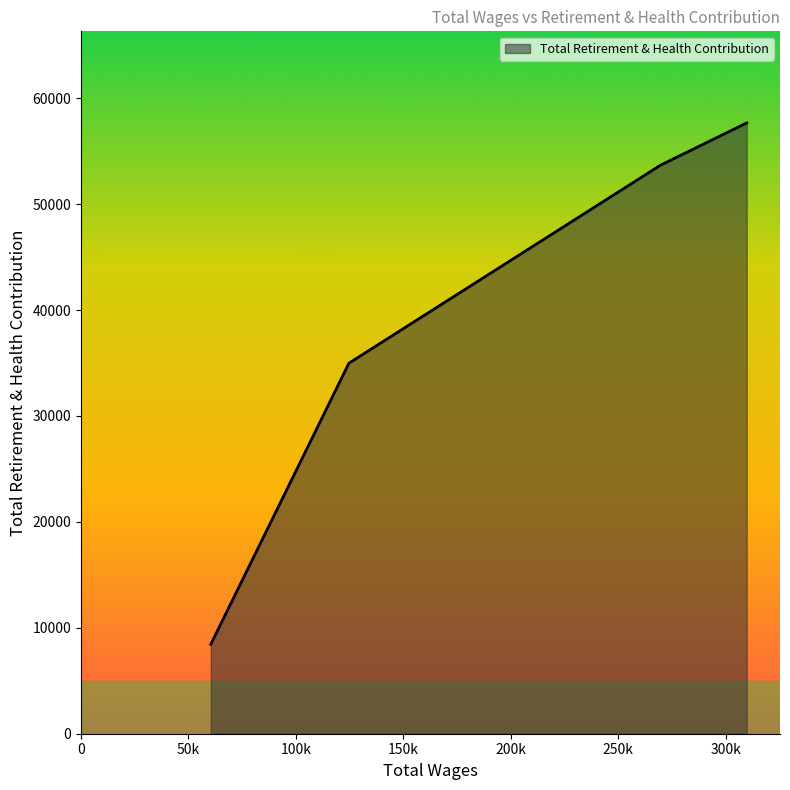

What is the greatest value displayed?

57669